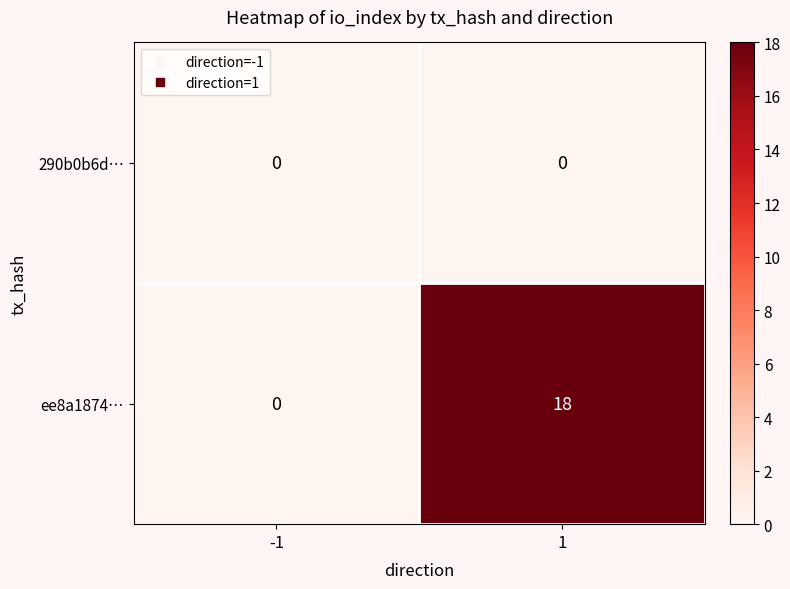

At which category is the sum across all series the highest?

1